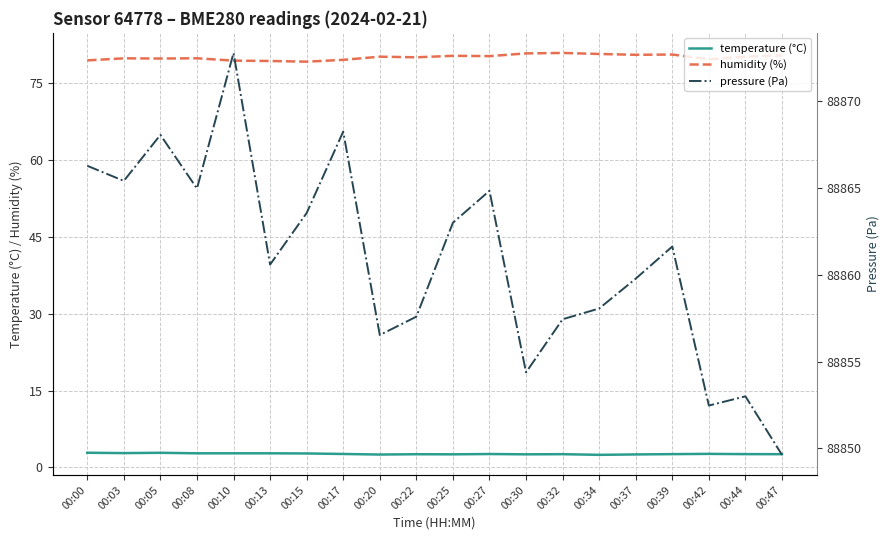

Between 00:05 and 00:03, which is larger?

00:05